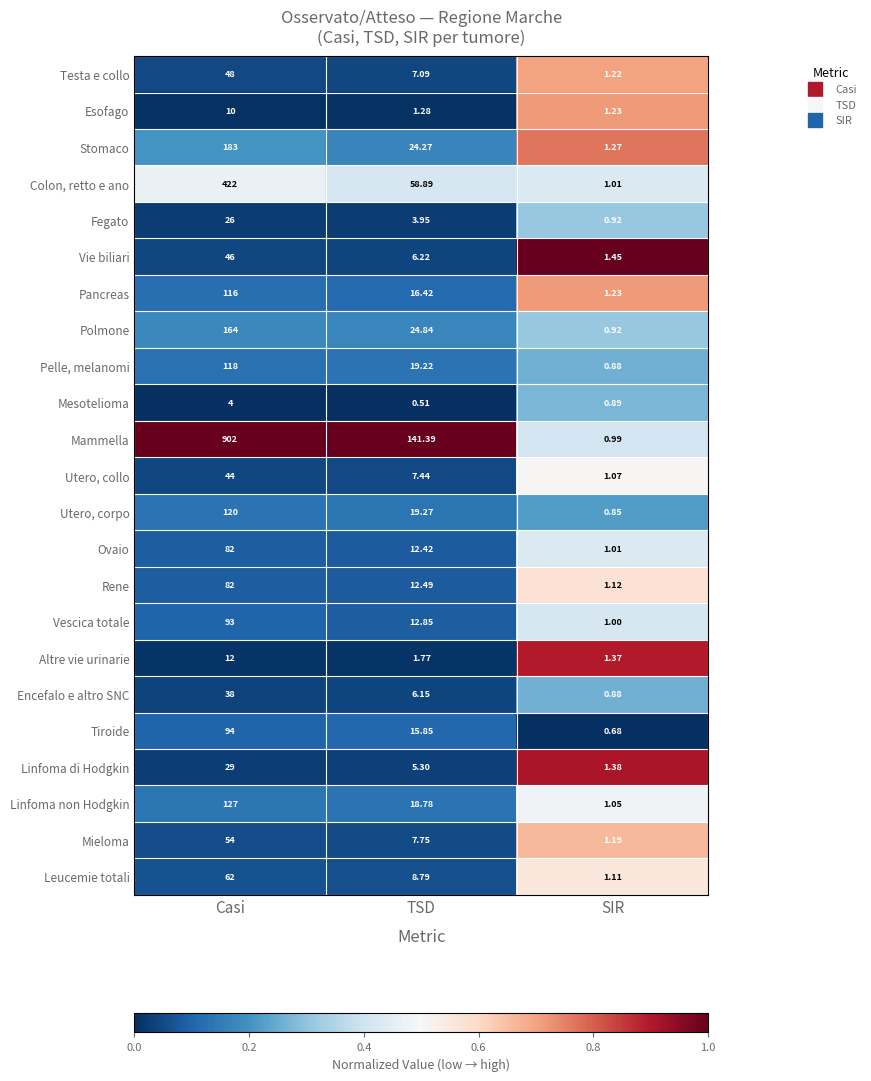

At which category does the chart reach its peak across all series?

Casi